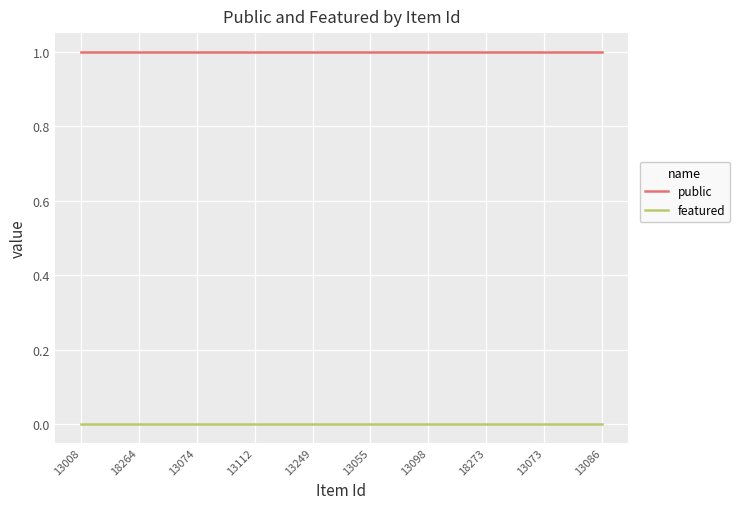

Is the value of public at 13008 greater than the value of featured at 13073?

Yes